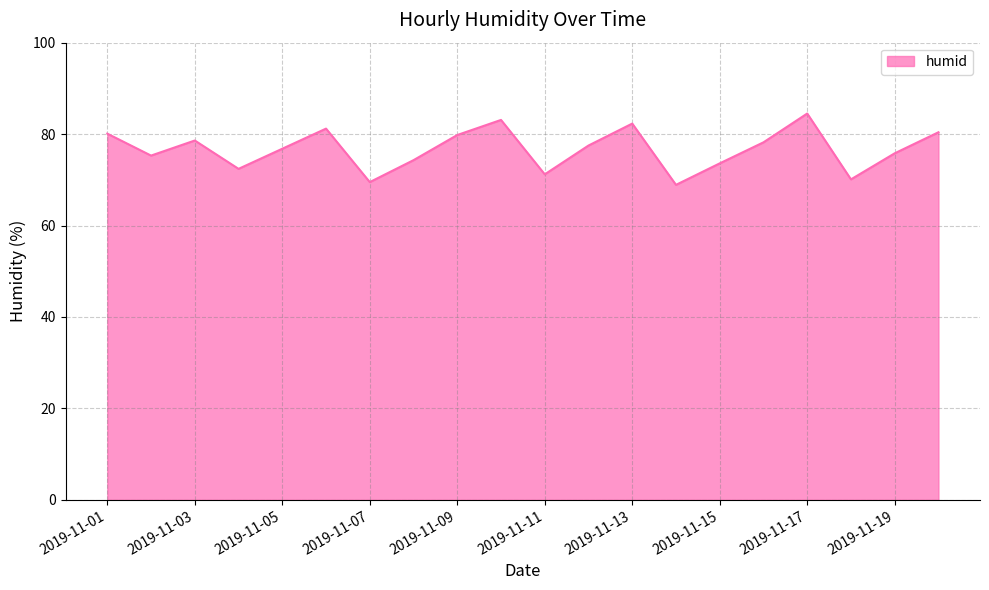

What is the difference between the maximum and minimum values?

15.6